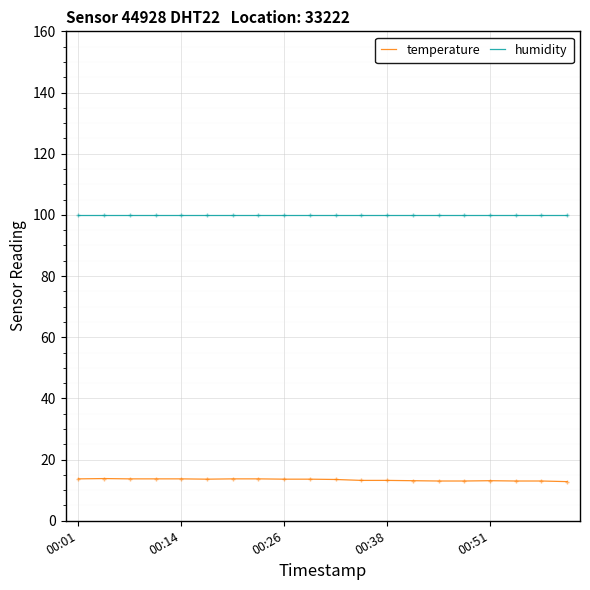

What is the average value of the humidity series?

99.9